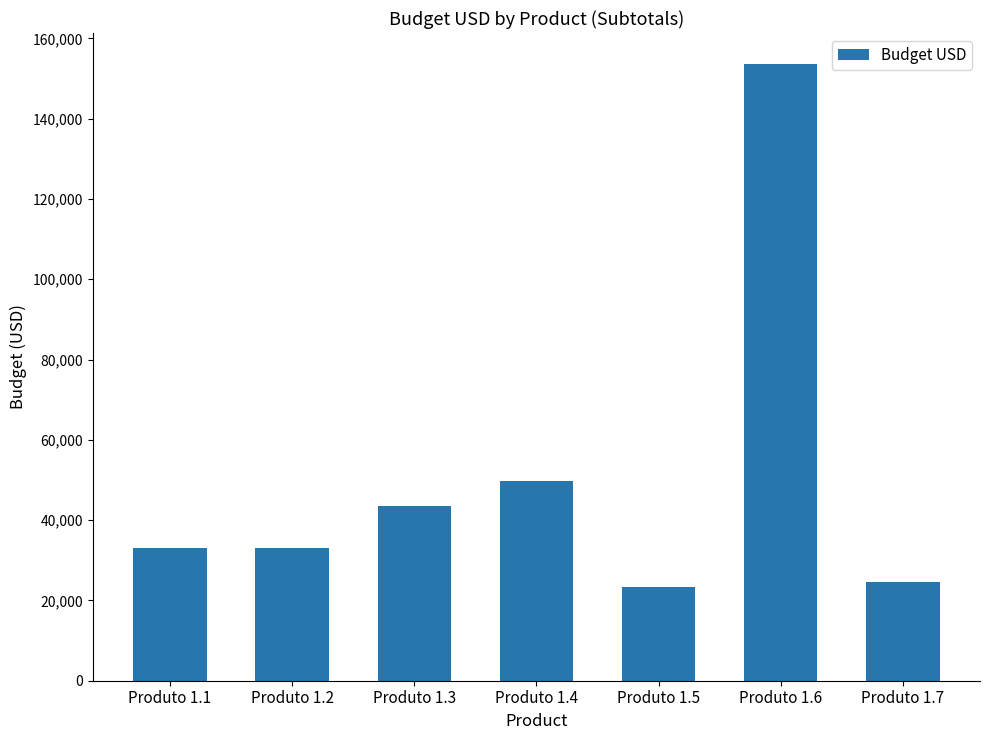

What is the greatest value displayed?

153643.4